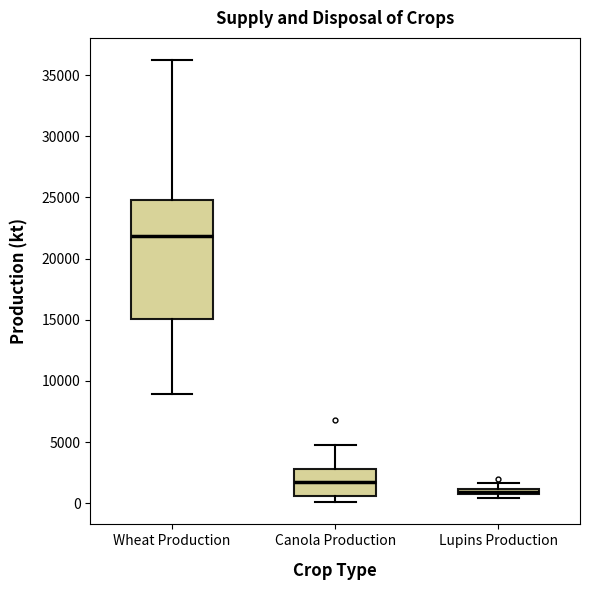

Which box has the lowest median line?

Lupins Production